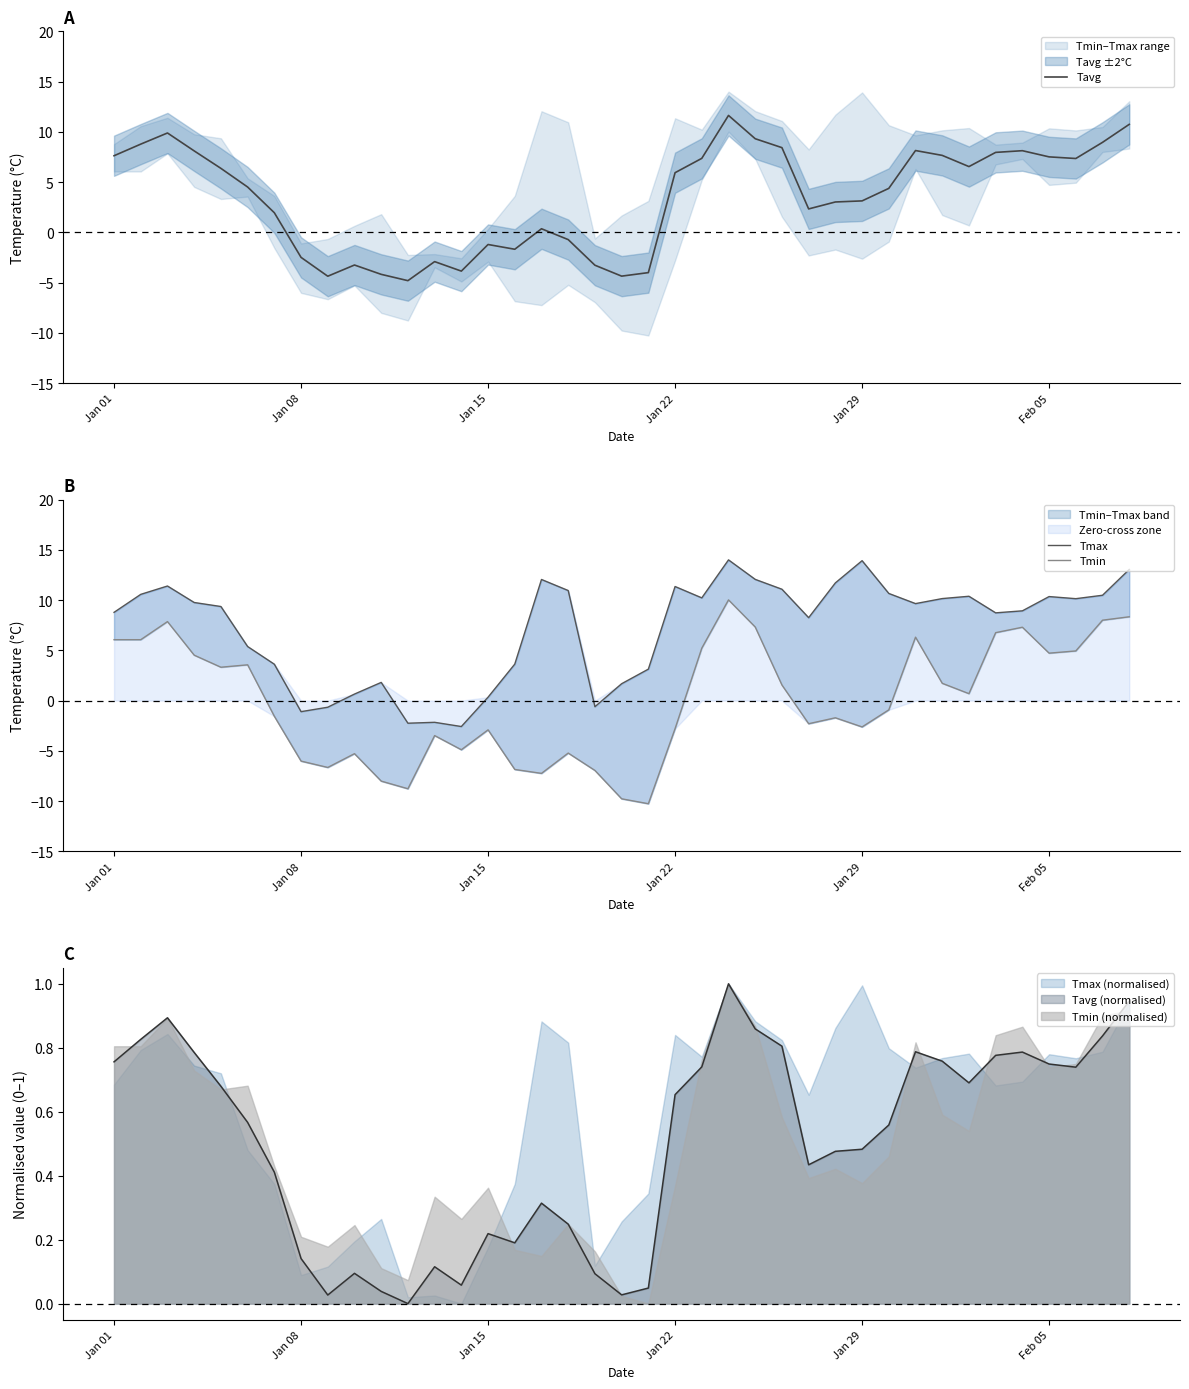

The value of Tavg at Jan 29 is 5.4. True or false?

False